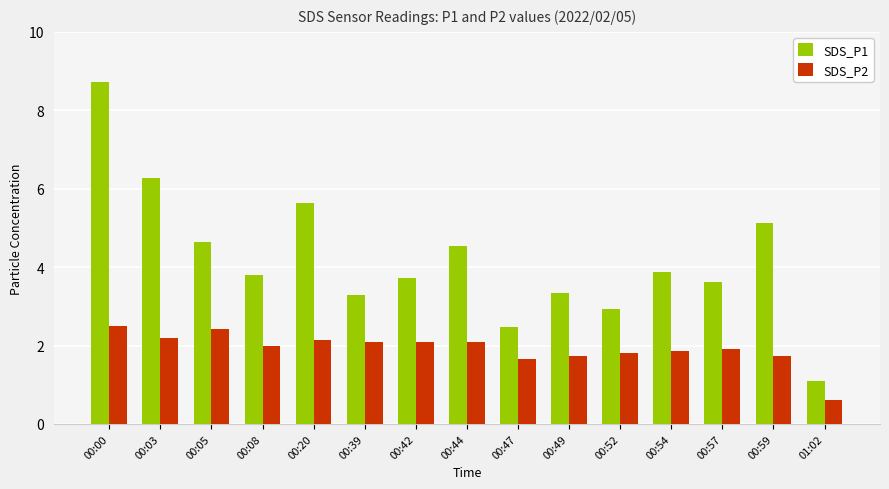

Where does the SDS_P2 series first go above 2?

00:00